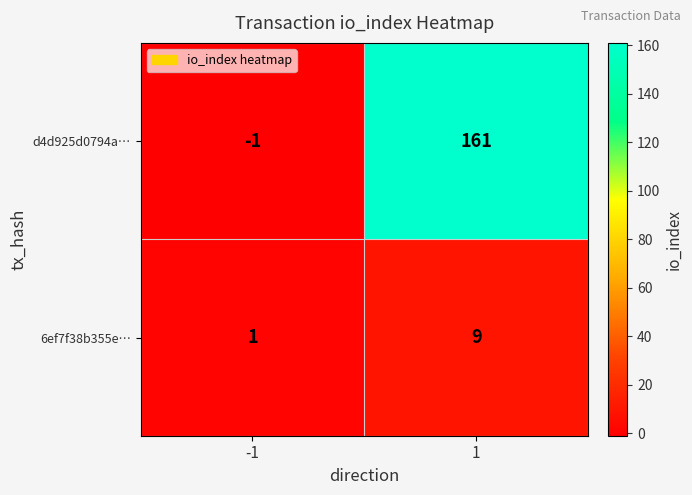

The value of 6ef7f38b355e… at 1 is 13. True or false?

False